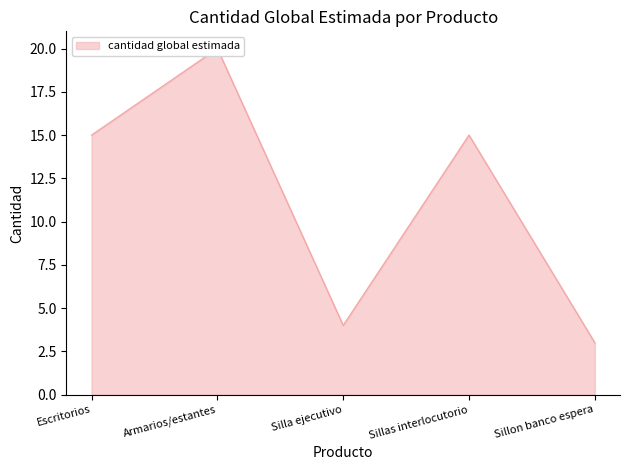

How many interior local valleys (lower than both neighbors) does the data have?

1